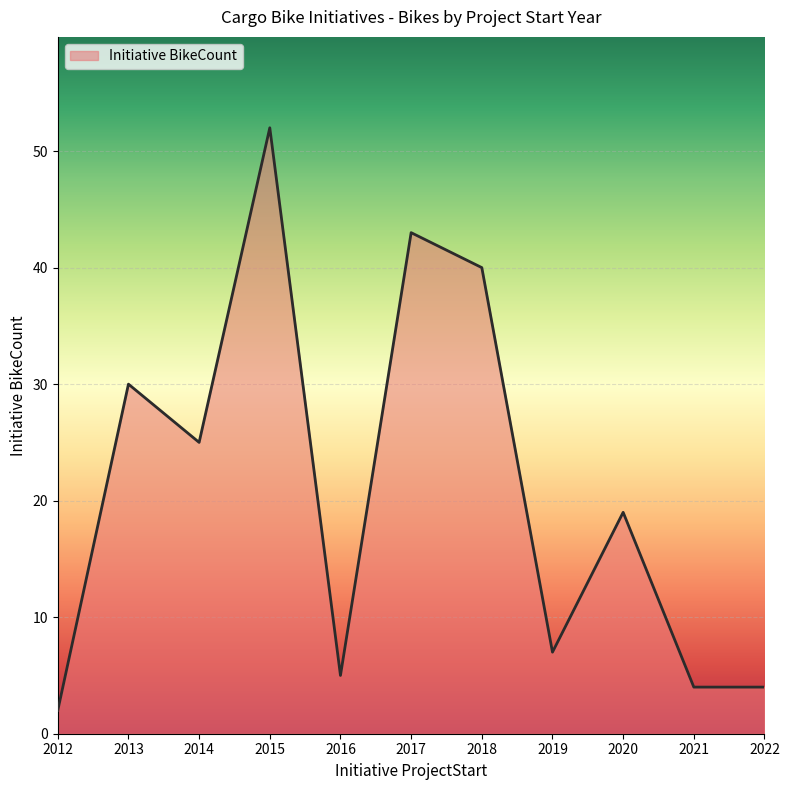

At which category does the data reach its first local peak?

2013